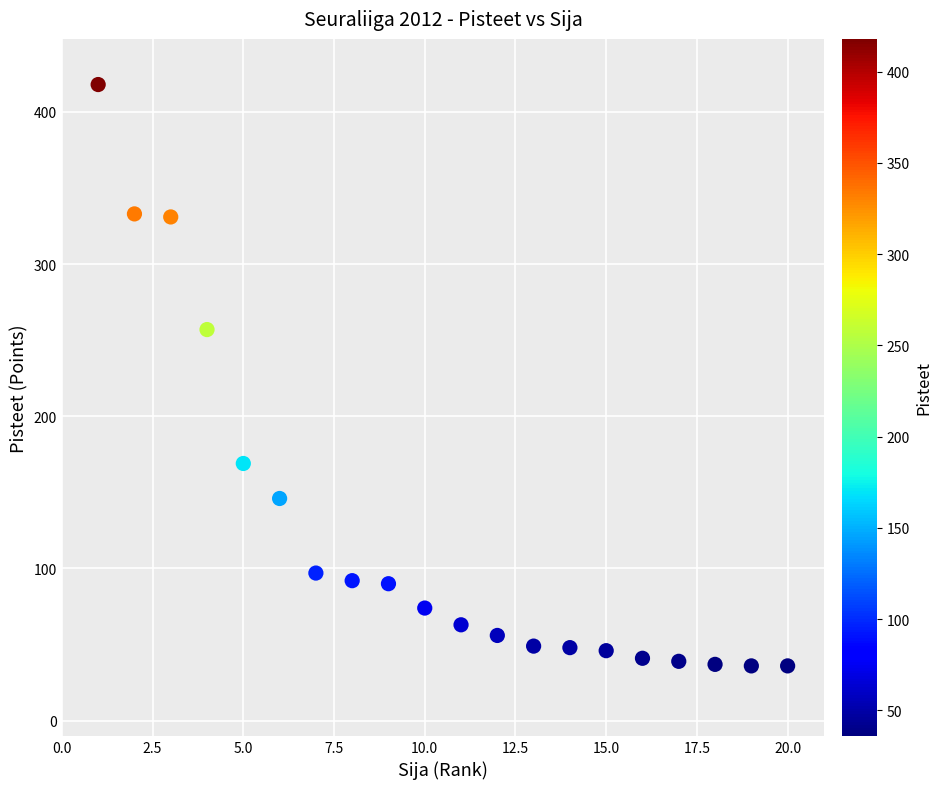

What Y value in the scatter plot is closest to 227?

257